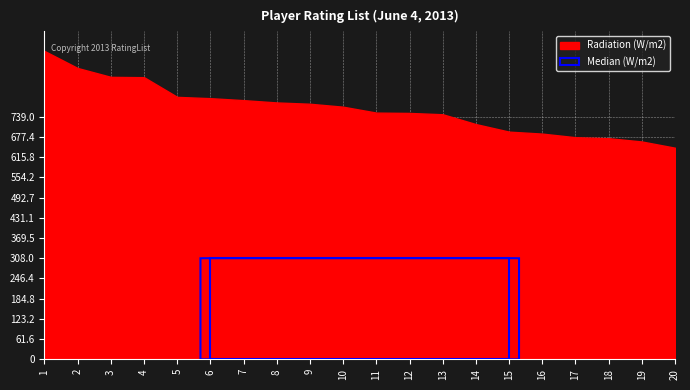

True or false: Median (Rating) and Radiation (Rating) intersect in this chart.

False